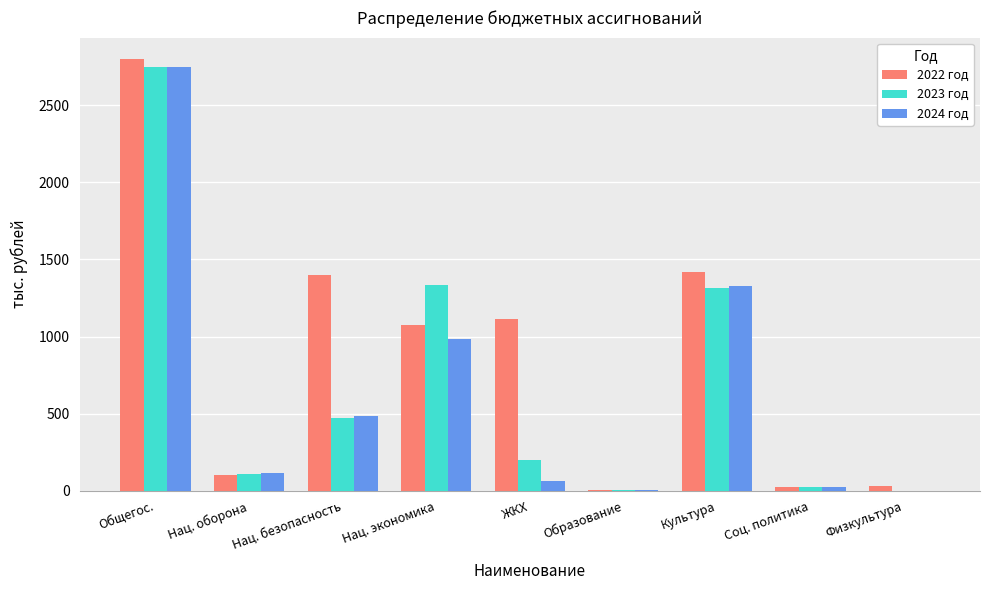

Which label corresponds to the largest value in the chart?

Общегос.